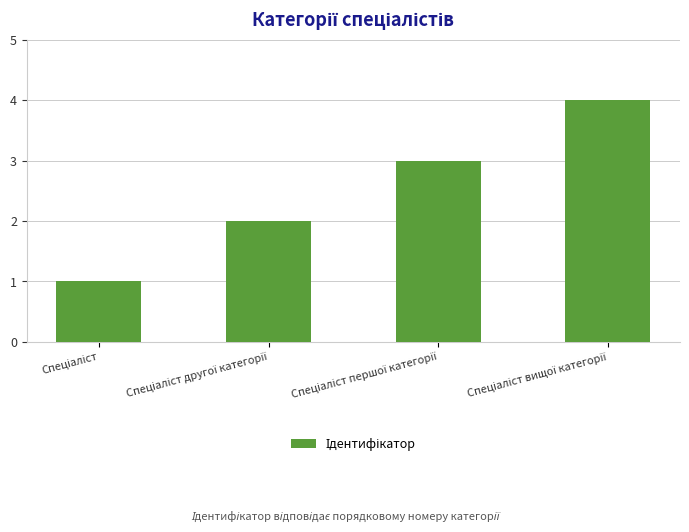

What is the maximum value shown in the chart?

4